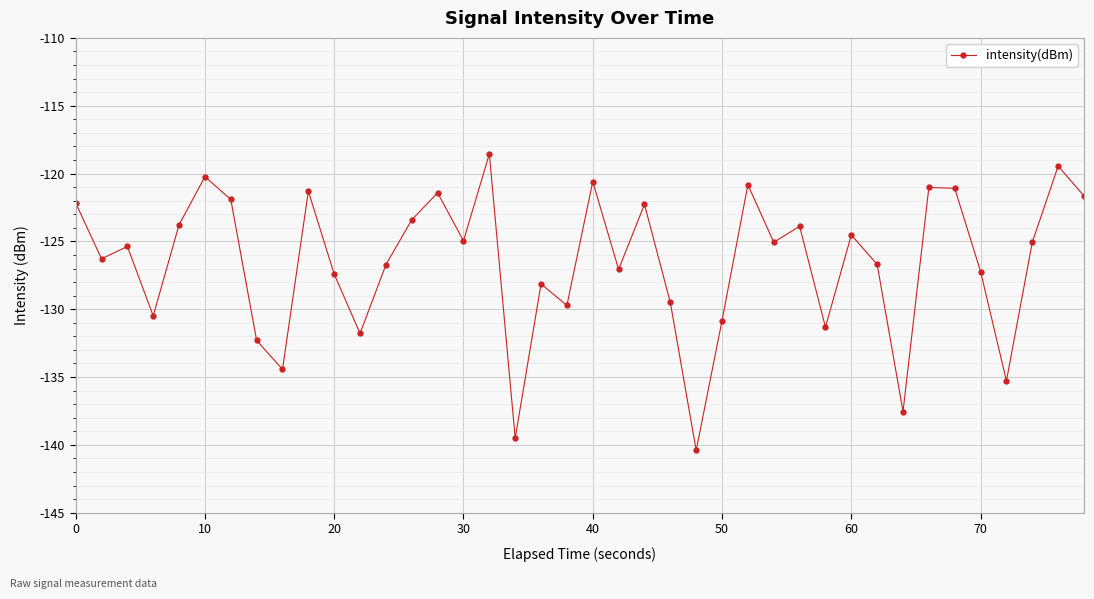

What is the smallest value displayed?

-140.4